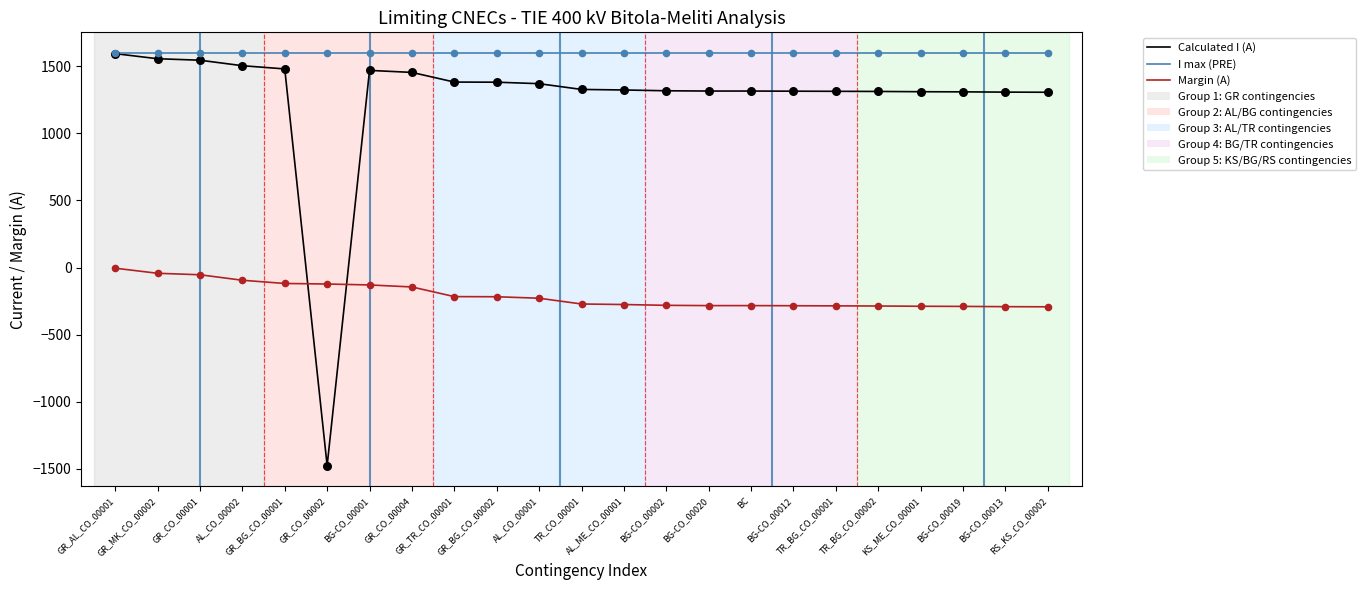

List the series in order of their overall mean, highest first.

I max (PRE), Calculated I (A), Margin (A)